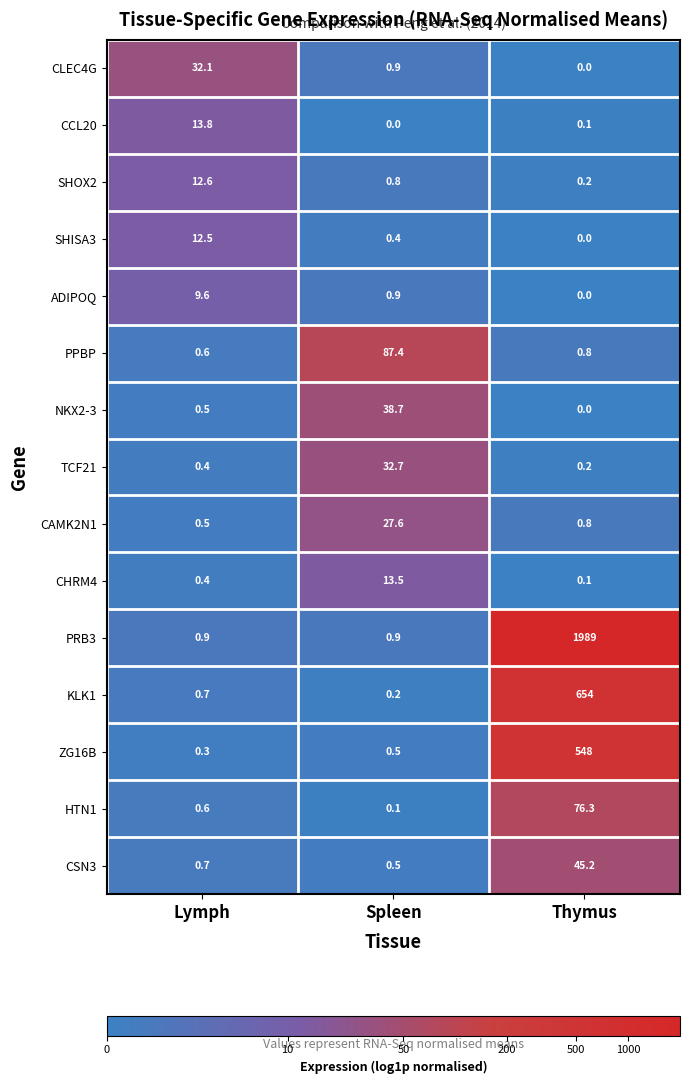

Between Lymph and Thymus, which series saw the biggest shift?

PRB3